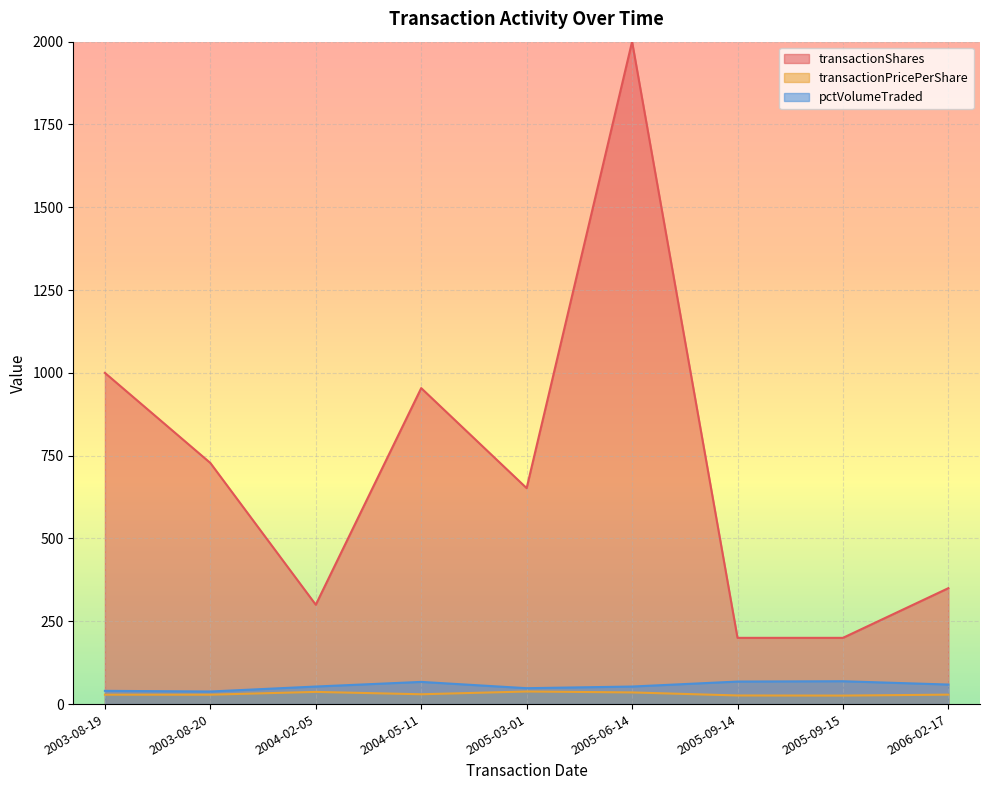

Which category has the highest value in the pctVolumeTraded series?

2005-09-15